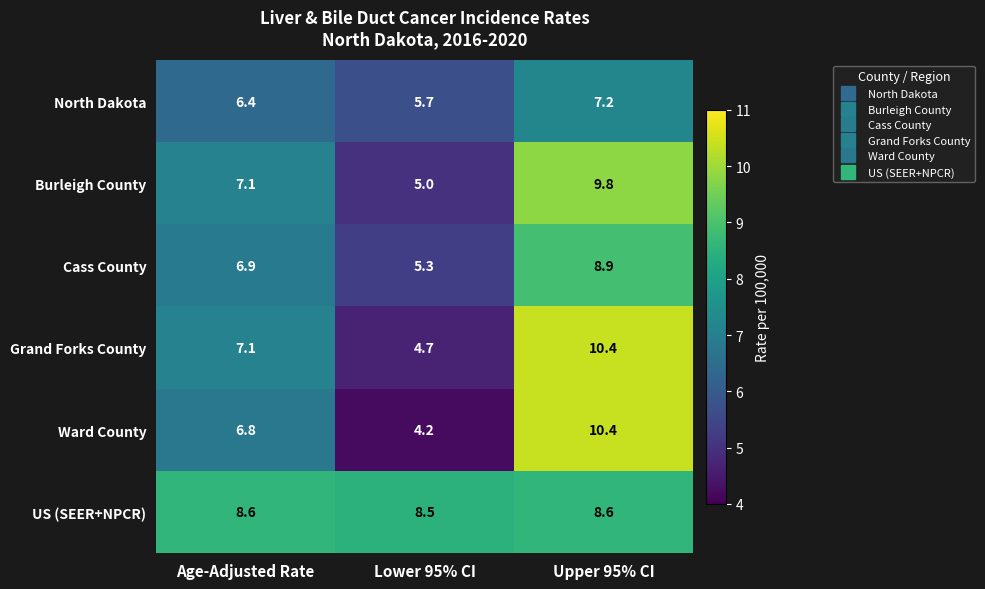

Is the value of North Dakota at Age-Adjusted Rate greater than the value of Ward County at Lower 95% CI?

Yes